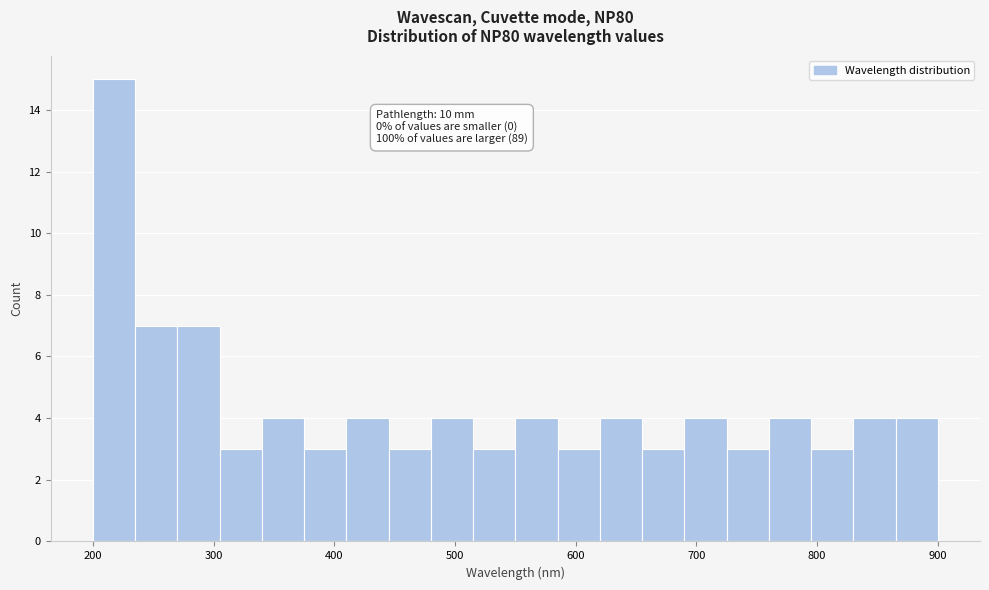

Around what value on the x-axis is the tallest bar? Give the approximate position of its centre, as read against the axis.

220